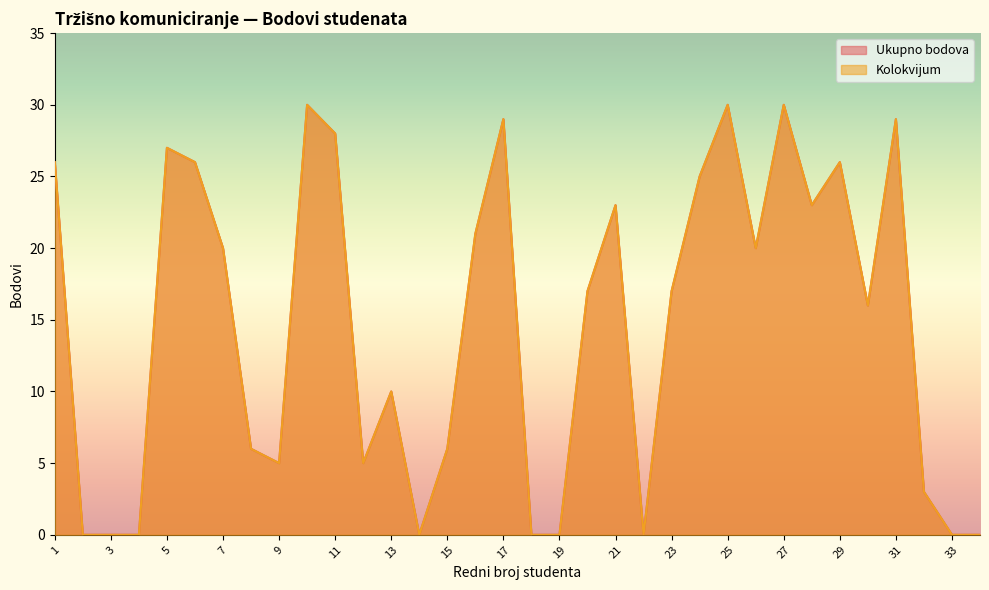

What is the difference between the maximum and second lowest values in the Ukupno bodova series?

30